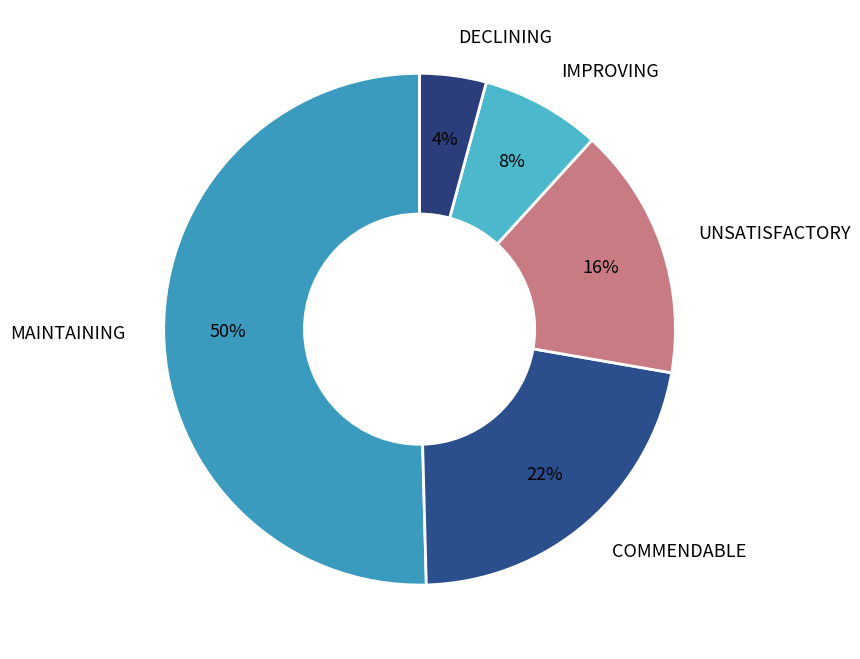

Is it true that COMMENDABLE is 22% of the pie?

True